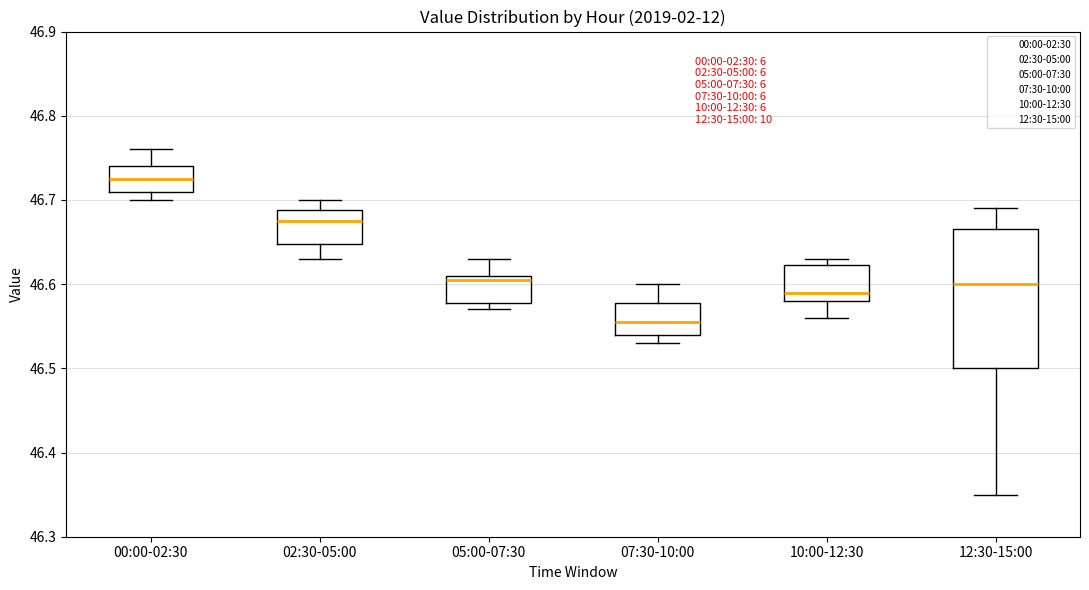

Reading left to right, read every box against the y-axis: the position of its median line, the range the box covers, and the ends of its whiskers. The values are not printed on the chart, so give them approximately, as read against the axis.

00:00-02:30: median 46.73, box 46.71 to 46.74, whiskers 46.70 to 46.76
02:30-05:00: median 46.68, box 46.65 to 46.69, whiskers 46.63 to 46.70
05:00-07:30: median 46.61 (just below the box's upper edge), box 46.58 to 46.61, whiskers 46.57 to 46.63
07:30-10:00: median 46.56, box 46.54 to 46.58, whiskers 46.53 to 46.60
10:00-12:30: median 46.59, box 46.58 to 46.62, whiskers 46.56 to 46.63
12:30-15:00: median 46.60, box 46.50 to 46.67, whiskers 46.35 to 46.69